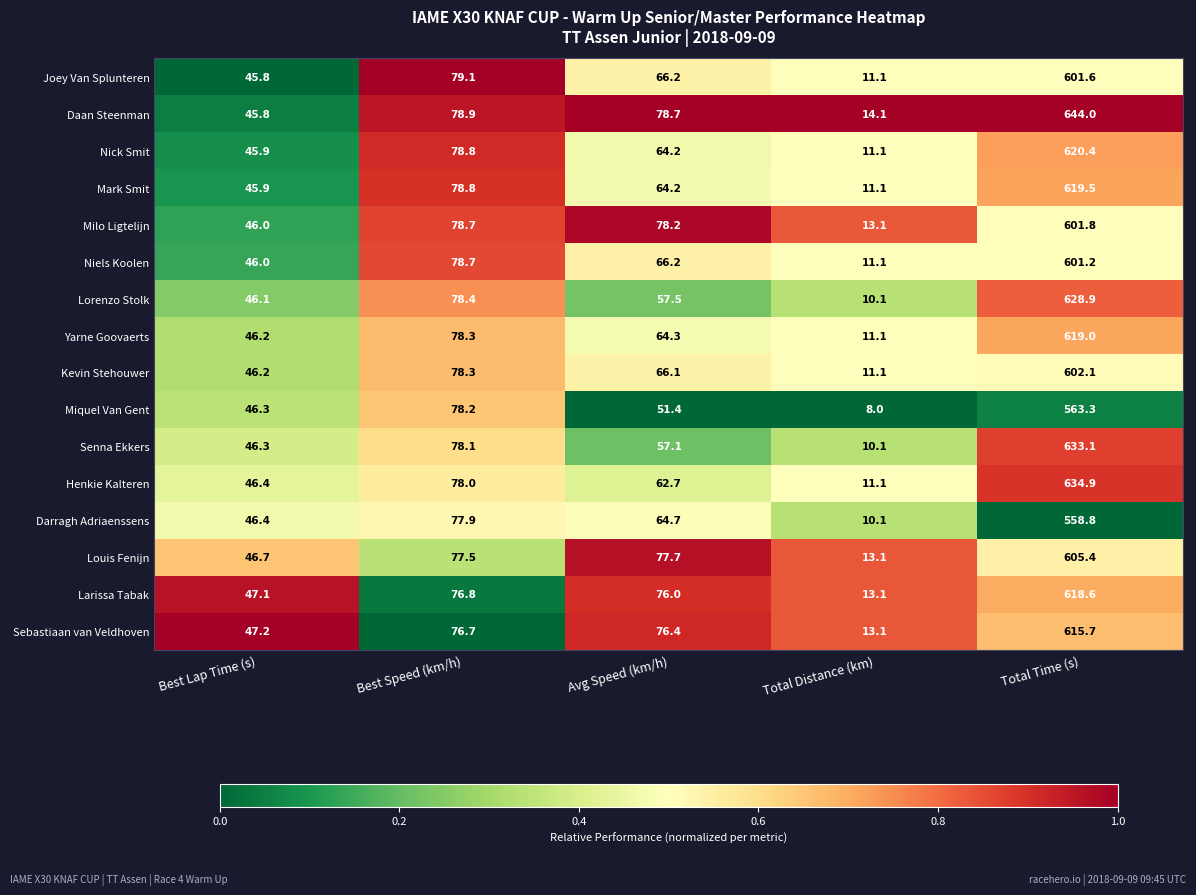

What is the difference between the Darragh Adriaenssens values at Total Time (s) and Best Speed (km/h)?

480.9